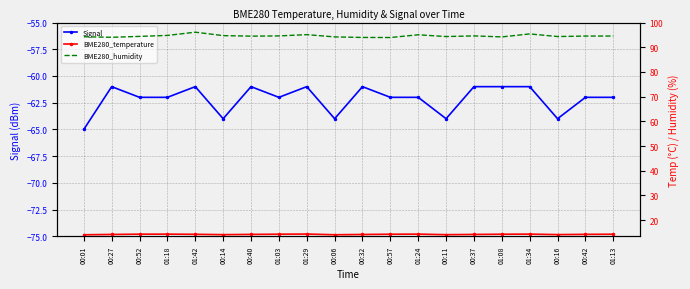

Reading left to right, transcribe all the data shown in this chart.

Signal: 00:01=-65.0	00:27=-61.0	00:52=-62.0	01:18=-62.0	01:42=-61.0	00:14=-64.0	00:40=-61.0	01:03=-62.0	01:29=-61.0	00:06=-64.0	00:32=-61.0	00:57=-62.0	01:24=-62.0	00:11=-64.0	00:37=-61.0	01:08=-61.0	01:34=-61.0	00:16=-64.0	00:42=-62.0	01:13=-62.0
BME280_temperature: 00:01=14.1	00:27=14.2	00:52=14.3	01:18=14.3	01:42=14.3	00:14=14.1	00:40=14.2	01:03=14.3	01:29=14.4	00:06=14.1	00:32=14.2	00:57=14.3	01:24=14.3	00:11=14.1	00:37=14.2	01:08=14.3	01:34=14.3	00:16=14.2	00:42=14.3	01:13=14.3
BME280_humidity: 00:01=94.3	00:27=94.0	00:52=94.4	01:18=94.8	01:42=96.1	00:14=94.7	00:40=94.5	01:03=94.6	01:29=95.1	00:06=94.2	00:32=94.0	00:57=93.9	01:24=95.0	00:11=94.3	00:37=94.6	01:08=94.2	01:34=95.4	00:16=94.3	00:42=94.5	01:13=94.5